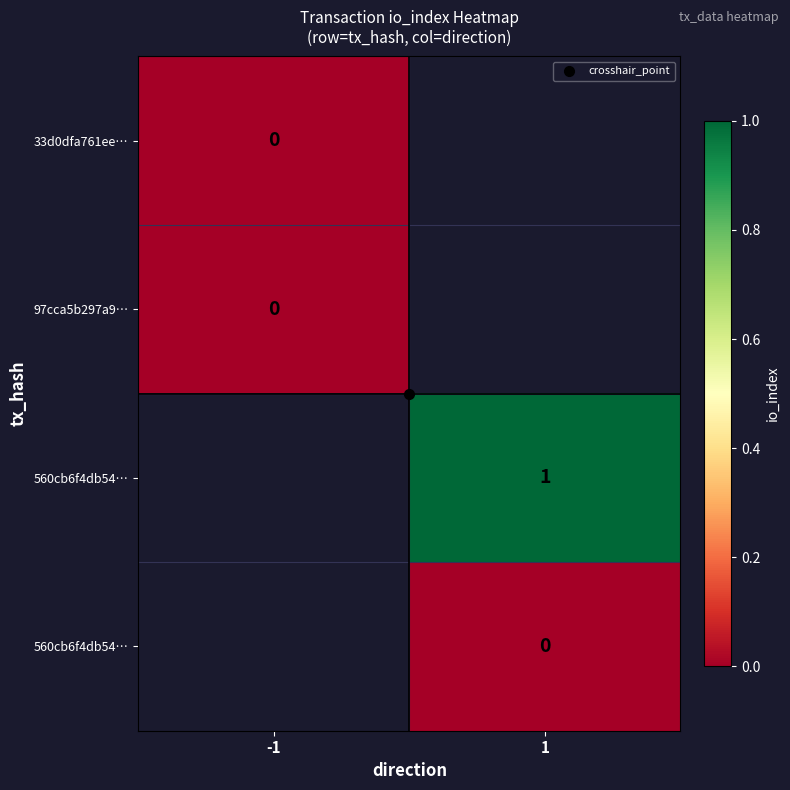

What is the greatest value displayed?

1.0